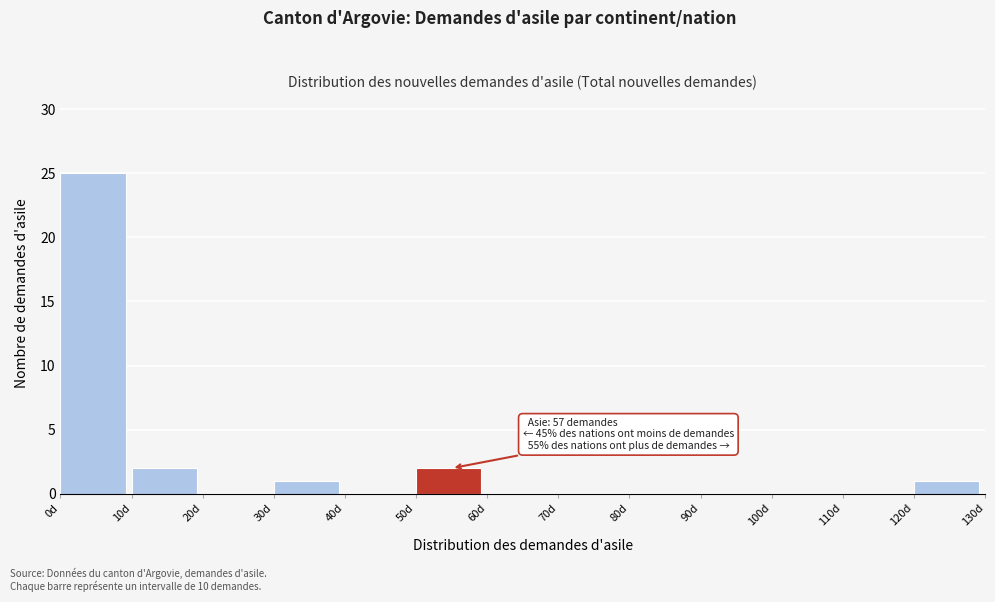

Which range on the x-axis has the tallest bar?

0 to 10